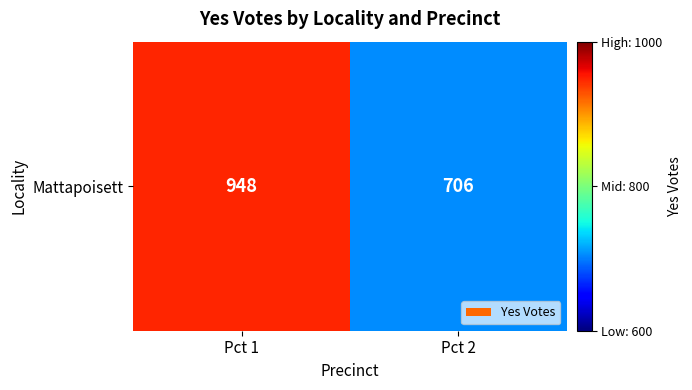

What is the sum of the values at Pct 1 and Pct 2?

1654